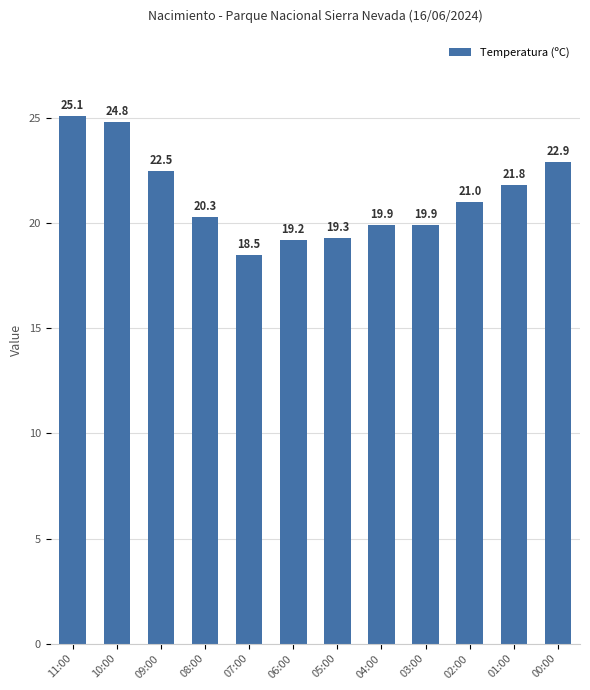

What is the greatest value displayed?

25.1